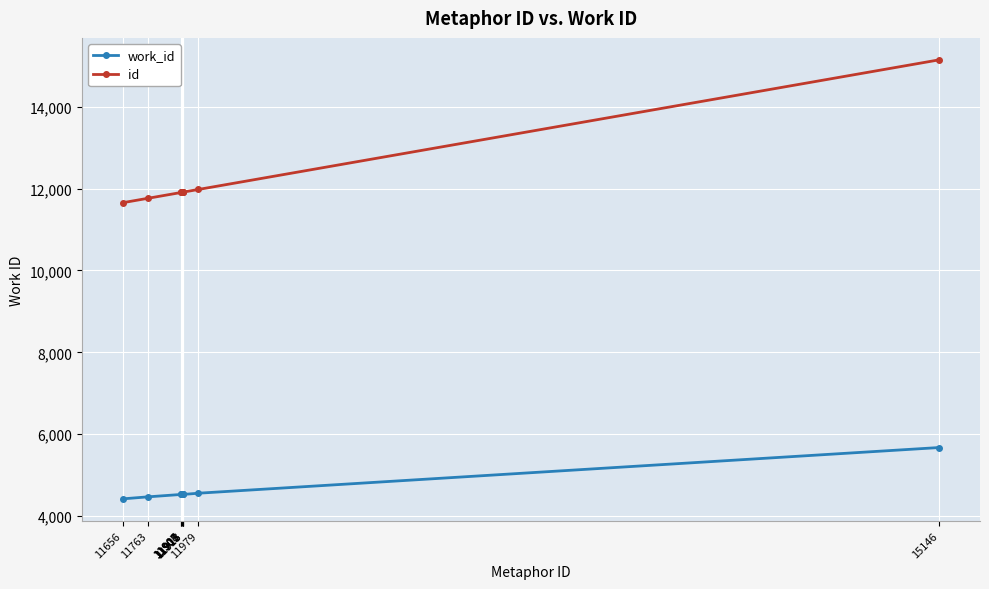

How many series are shown in this chart?

2